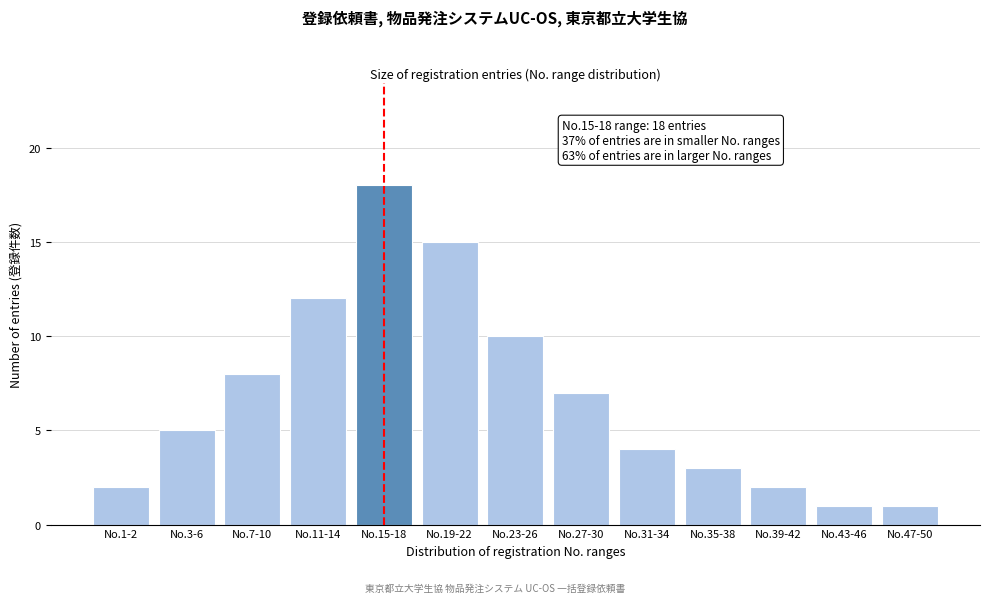

Reading left to right, extract all data points from this chart.

No.1-2=2	No.3-6=5	No.7-10=8	No.11-14=12	No.15-18=18	No.19-22=15	No.23-26=10	No.27-30=7	No.31-34=4	No.35-38=3	No.39-42=2	No.43-46=1	No.47-50=1